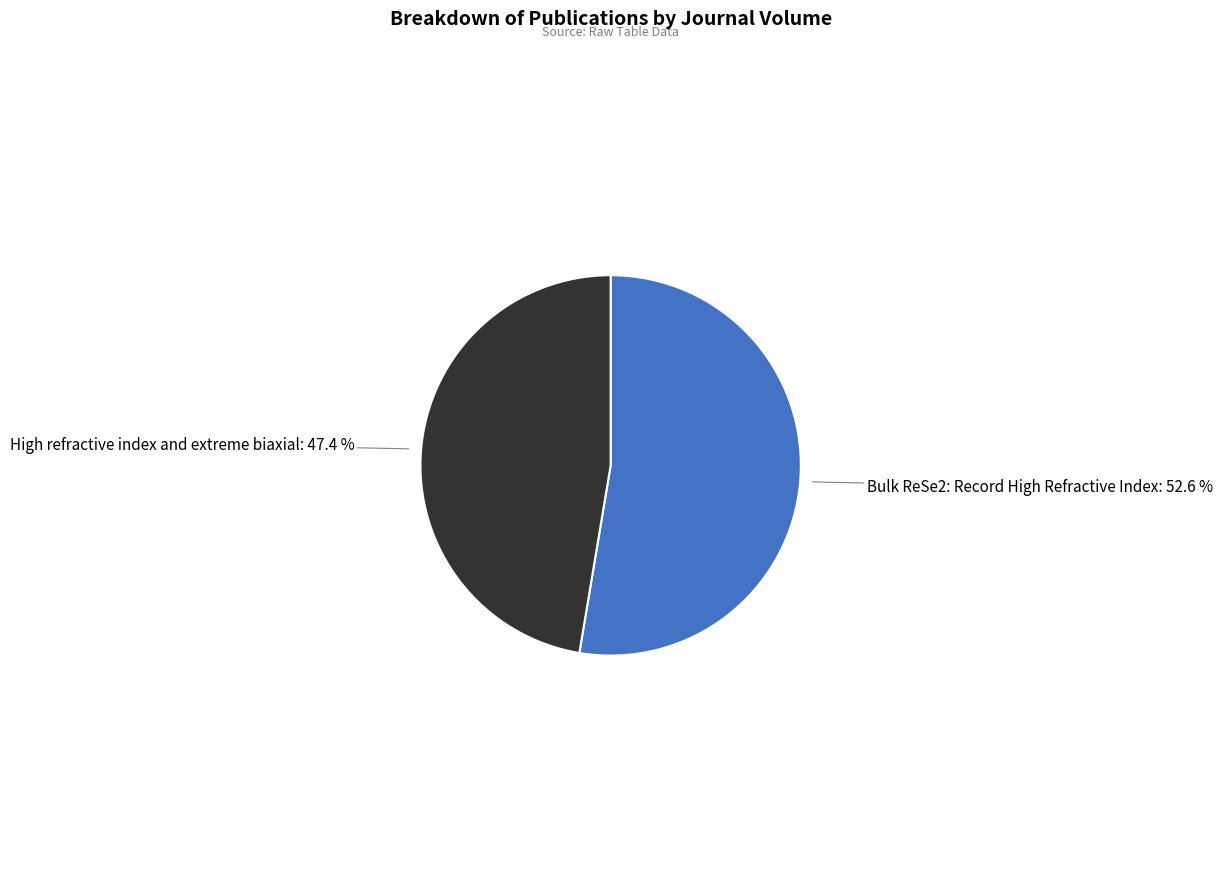

Count the number of slices in the pie.

2